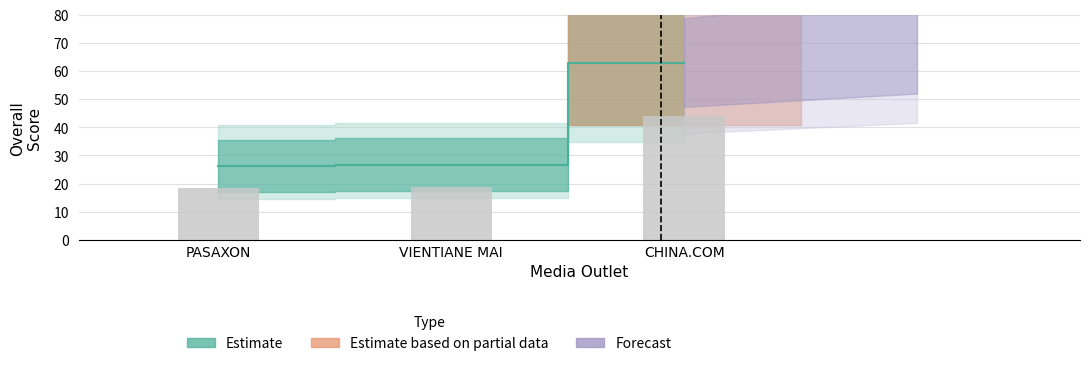

Rank the categories by value from lowest to highest.

PASAXON, VIENTIANE MAI, CHINA.COM